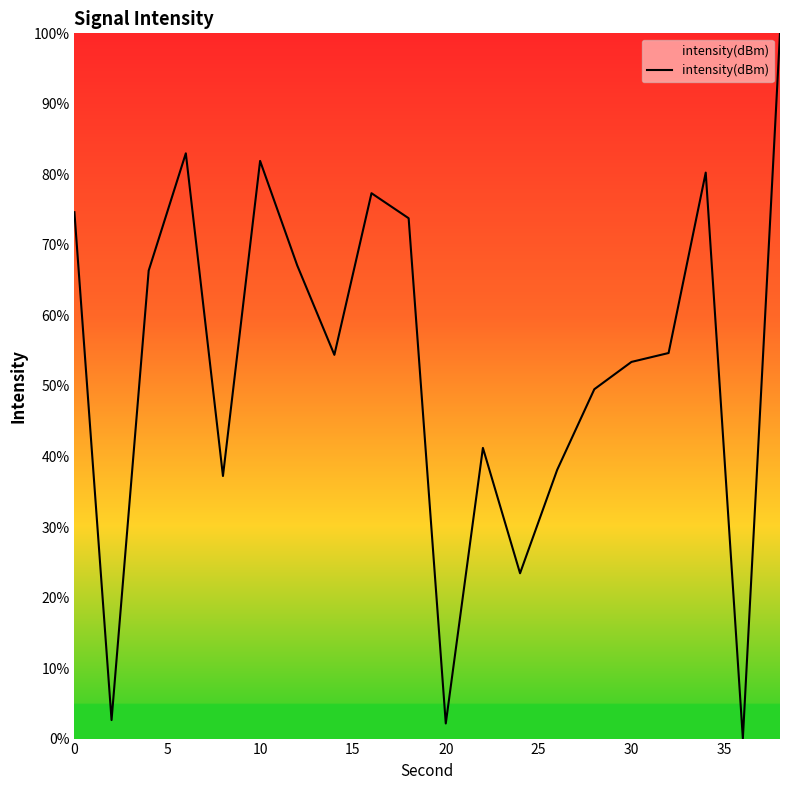

How many values exceed 54?

11